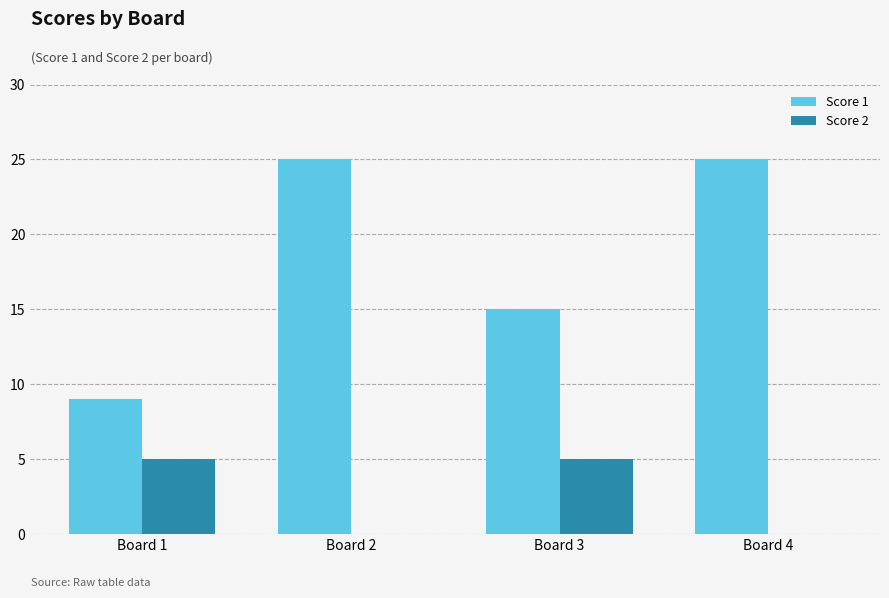

Which series has the largest range (max minus min)?

Score 1